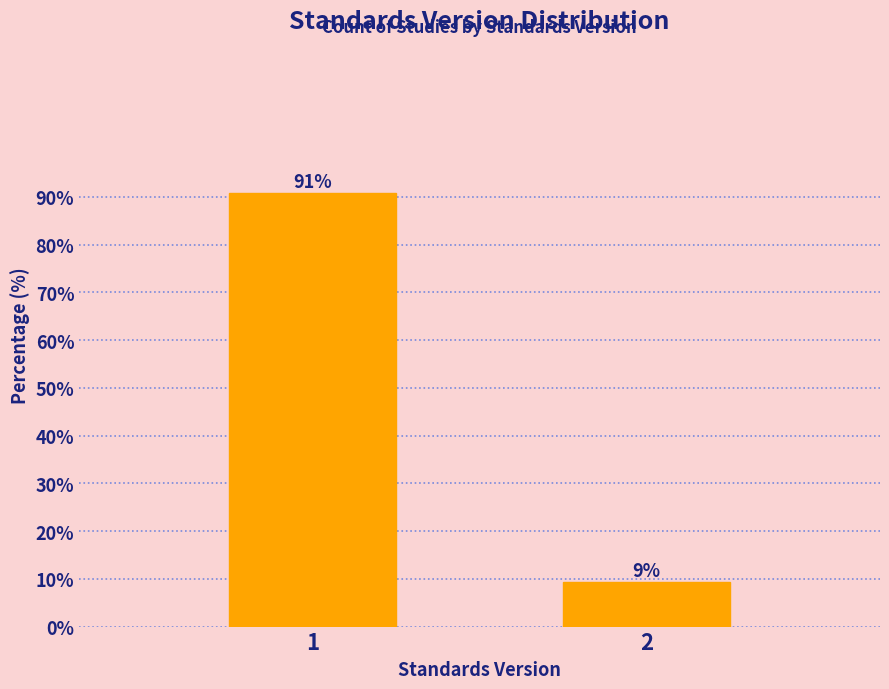

The chart shows a value of 90.7 at 1. True or false?

True